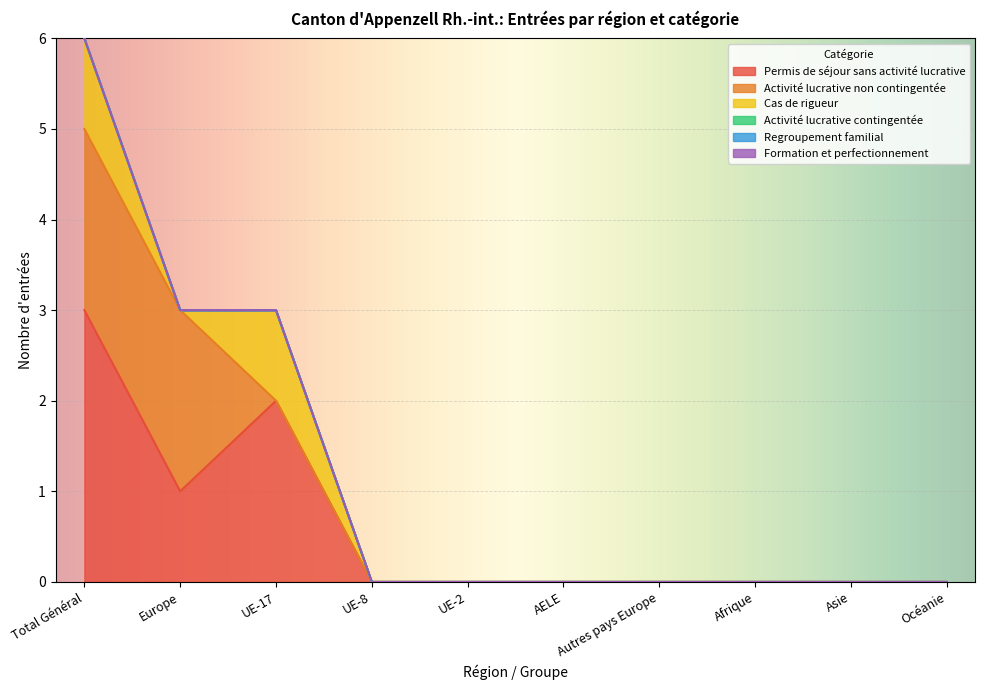

Which series changed the most between UE-8 and UE-2?

Permis de séjour sans activité lucrative